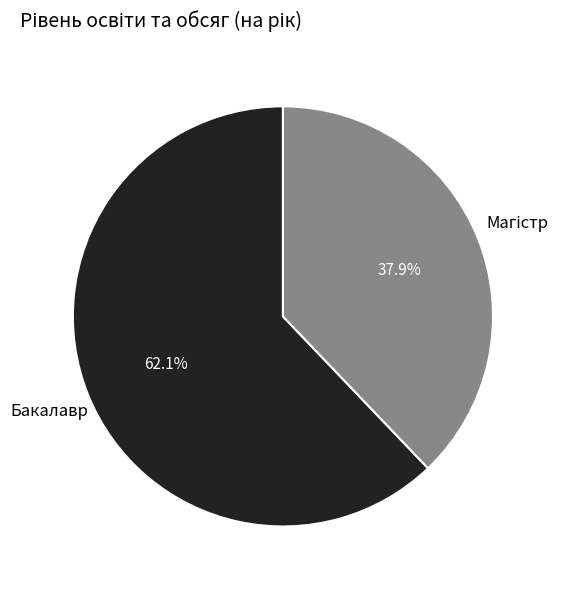

Does any single category account for the majority?

Yes